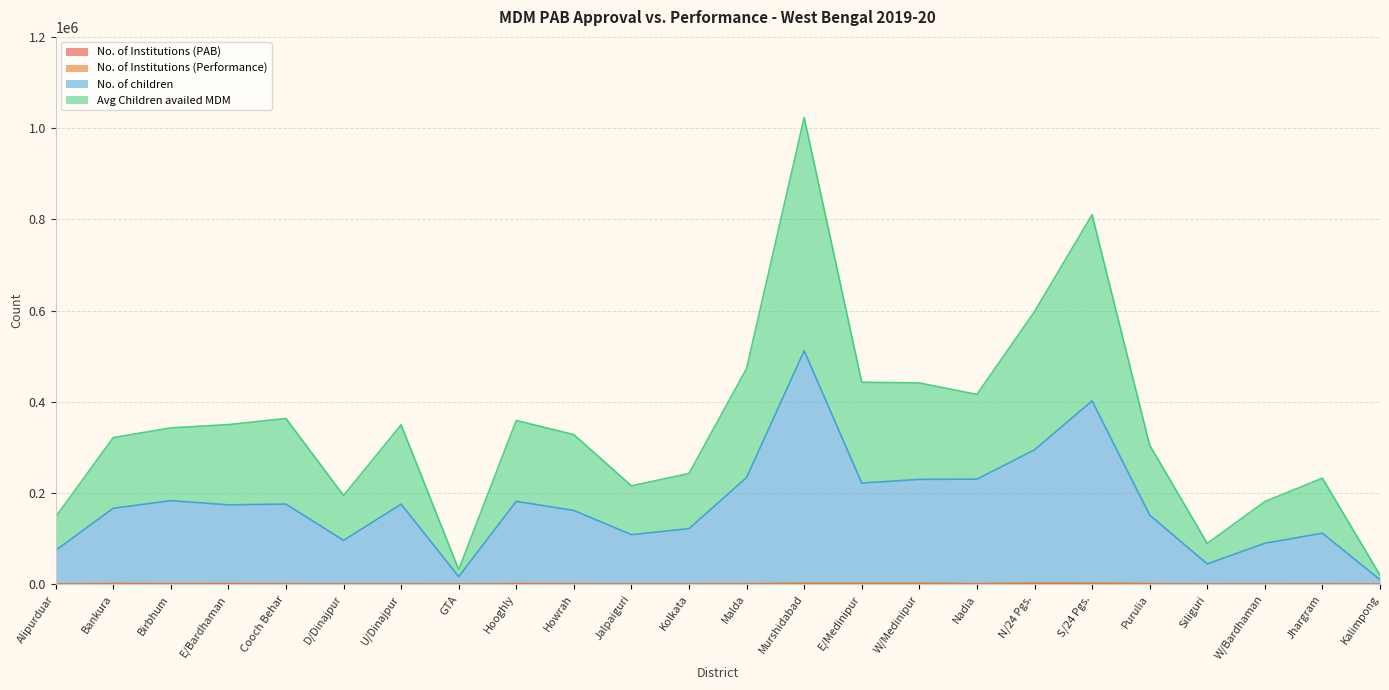

Is the value of No. of Institutions (Performance) at Kolkata greater than the value of Avg Children availed MDM at E/Bardhaman?

No